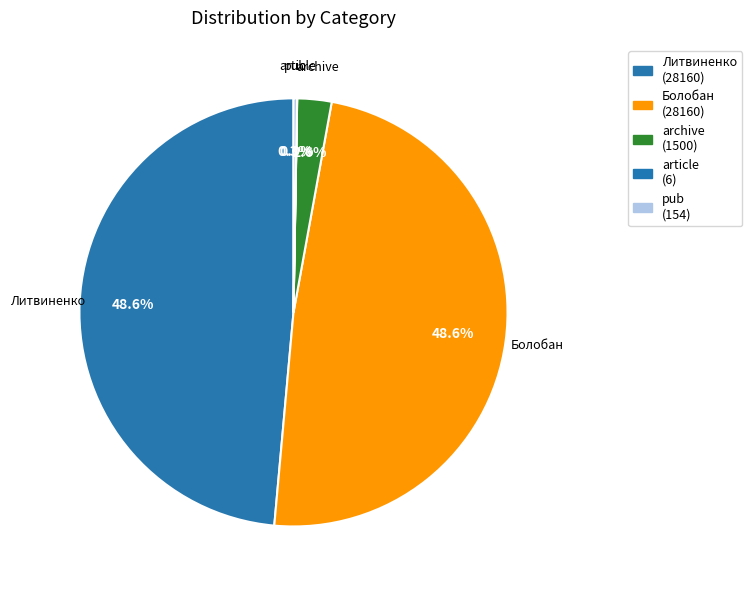

Is archive the majority of the pie?

No